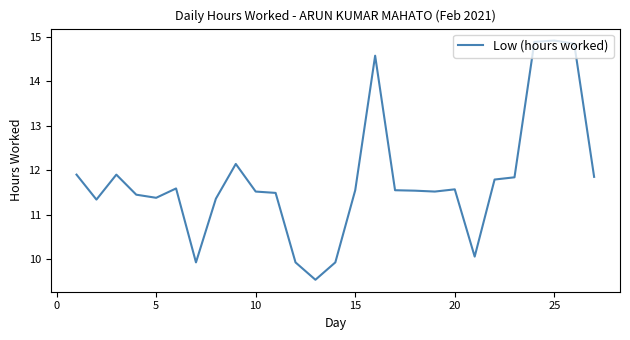

What is the minimum value shown in the chart?

9.5